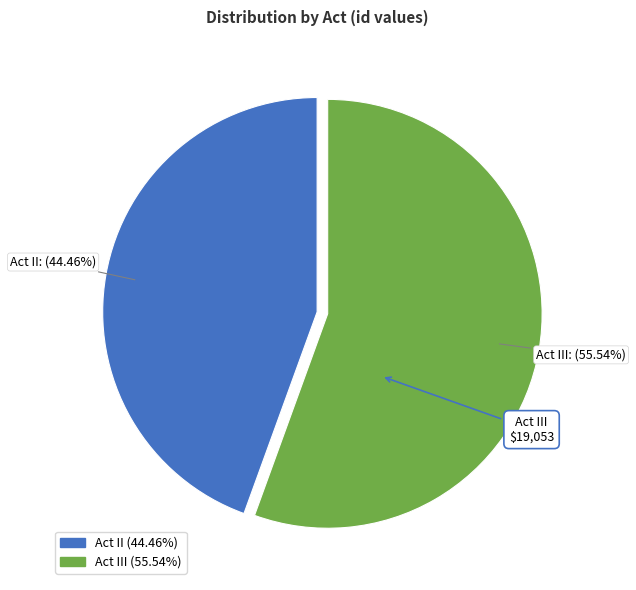

Count the number of slices in the pie.

2